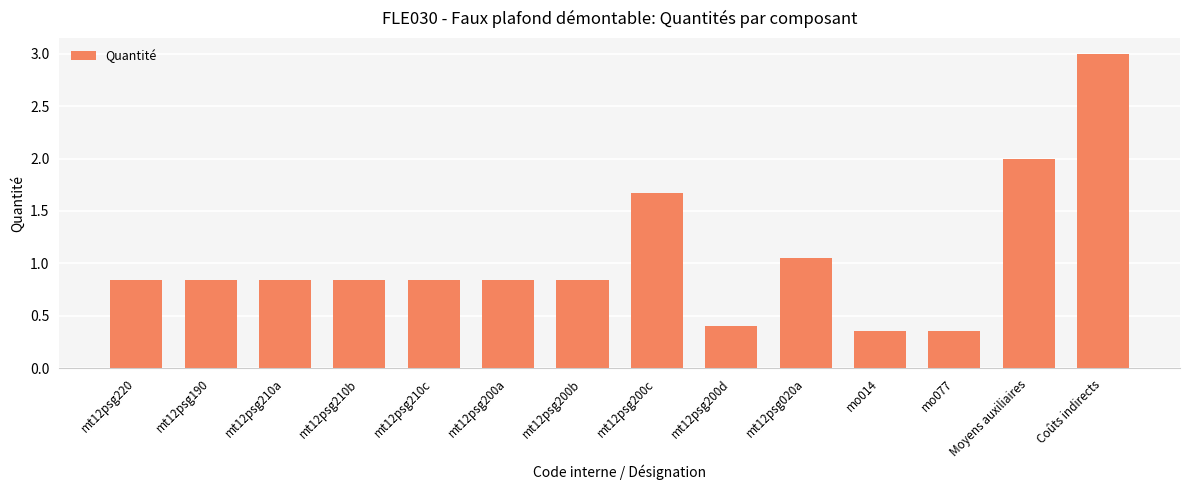

What is the sum of the values at Coûts indirects and mt12psg200d?

3.4